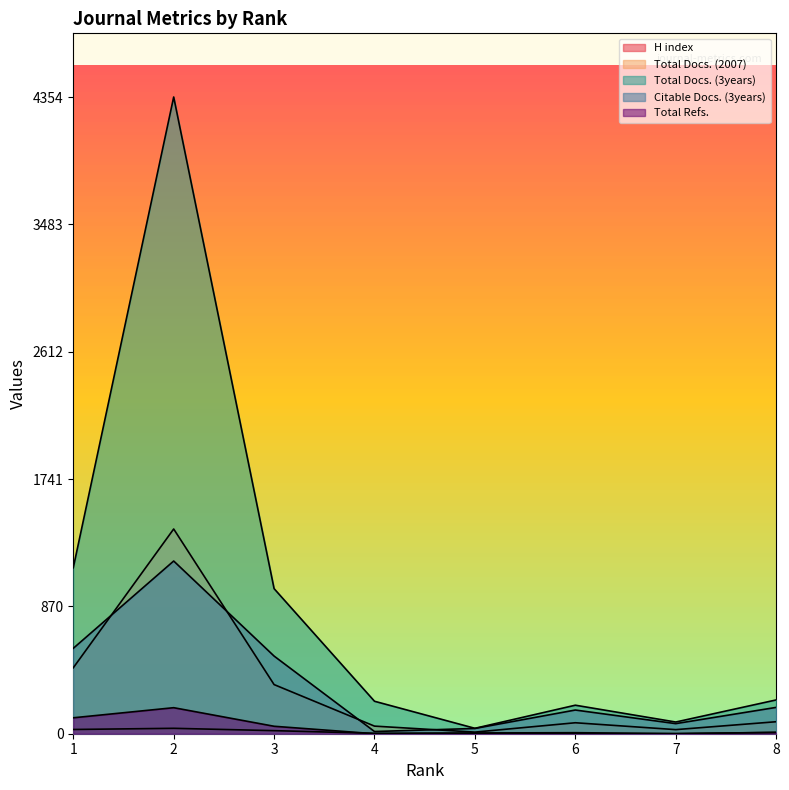

How many lines are shown in the chart?

5